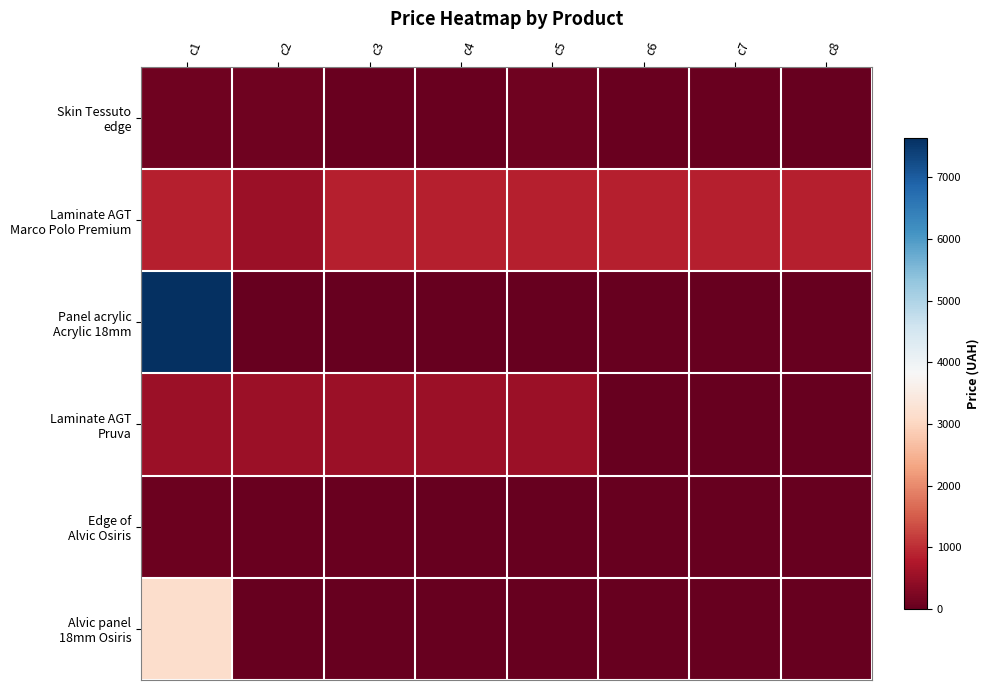

Which category has the highest value across all series?

c1